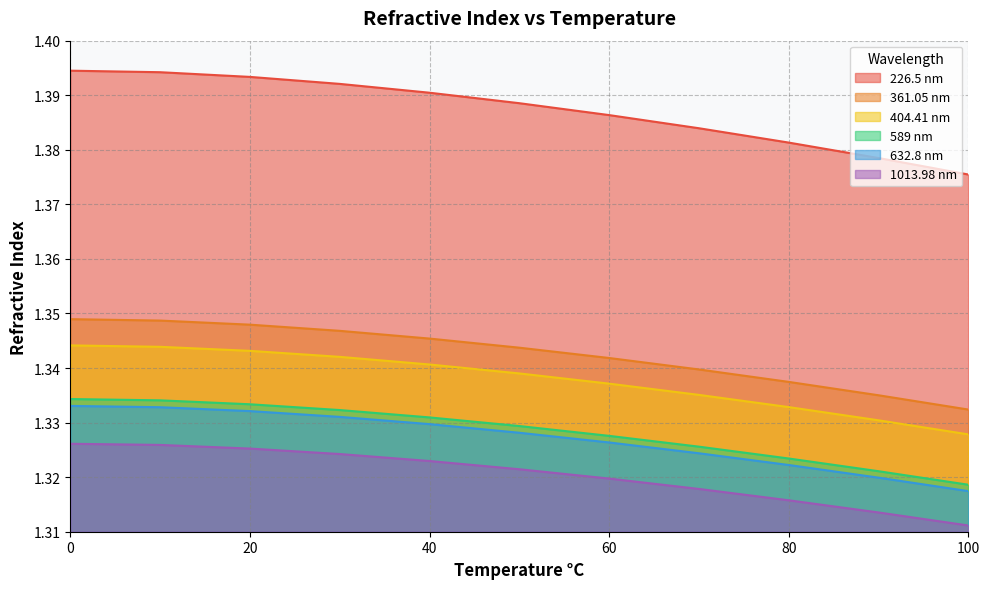

What is the value of the 589 nm point at the 11th from the left?

1.3